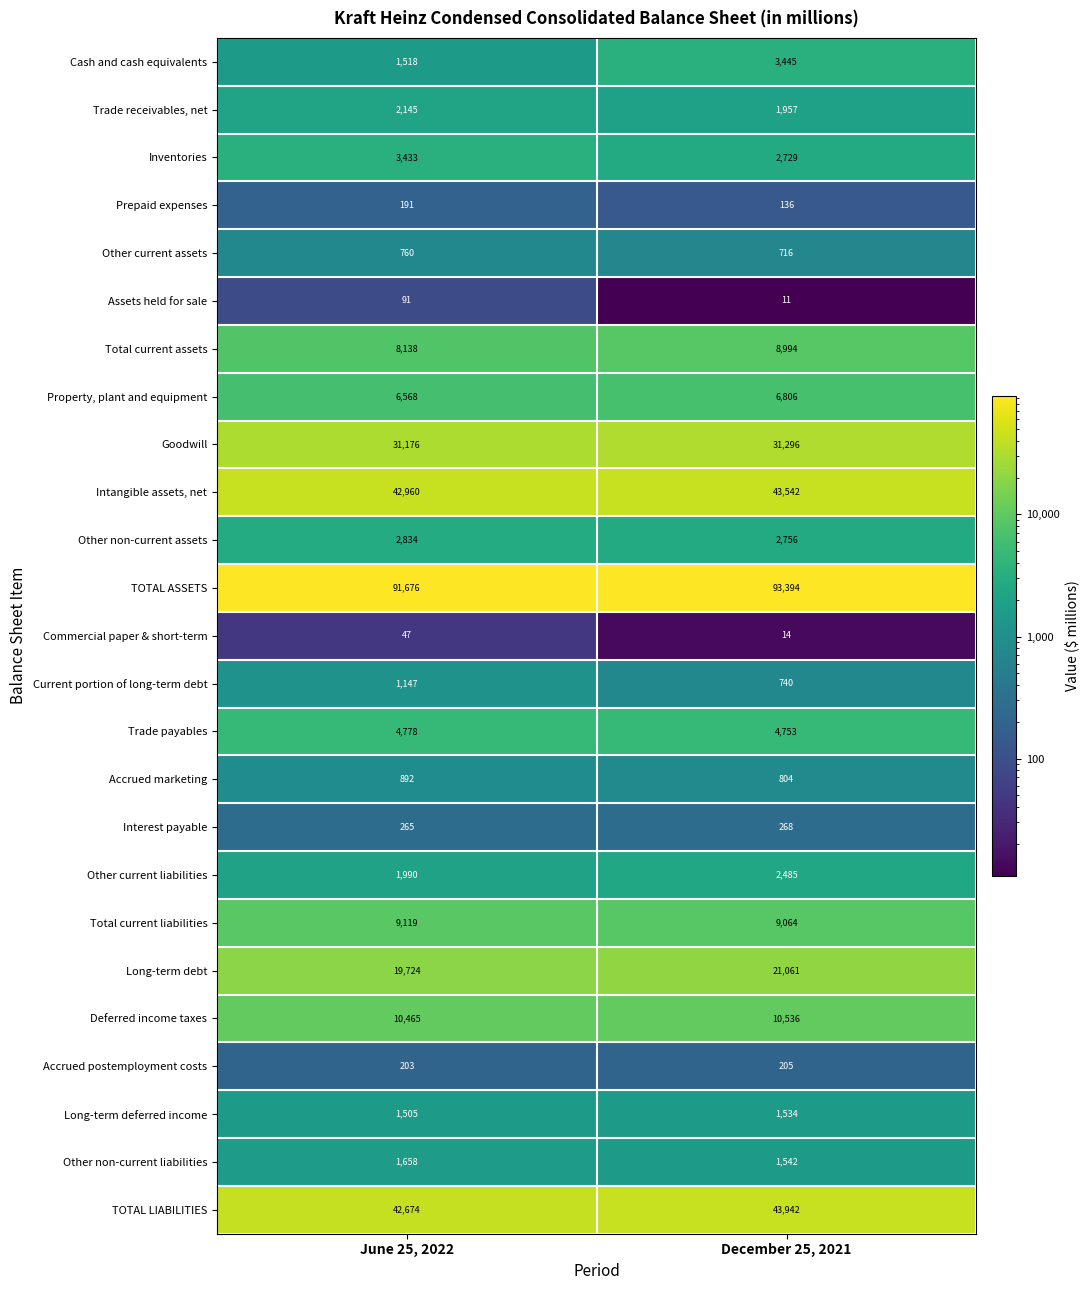

At December 25, 2021, list the series in order from smallest to largest.

Assets held for sale, Commercial paper & short-term, Prepaid expenses, Accrued postemployment costs, Interest payable, Other current assets, Current portion of long-term debt, Accrued marketing, Long-term deferred income, Other non-current liabilities, Trade receivables, net, Other current liabilities, Inventories, Other non-current assets, Cash and cash equivalents, Trade payables, Property, plant and equipment, Total current assets, Total current liabilities, Deferred income taxes, Long-term debt, Goodwill, Intangible assets, net, TOTAL LIABILITIES, TOTAL ASSETS